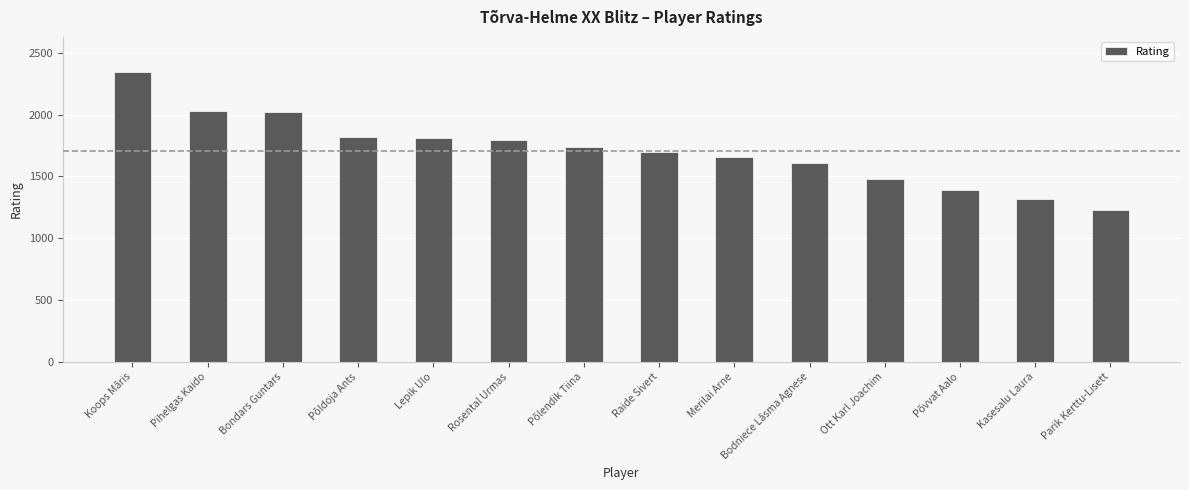

The value at Põldoja Ants is 2618. True or false?

False